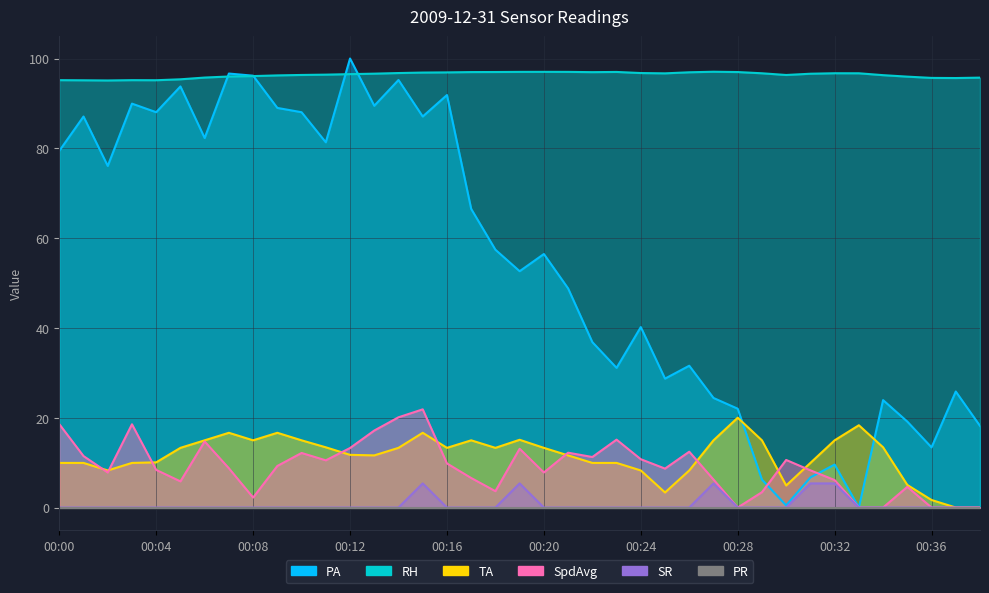

What is the difference between the maximum and minimum values in the SR series?

5.4